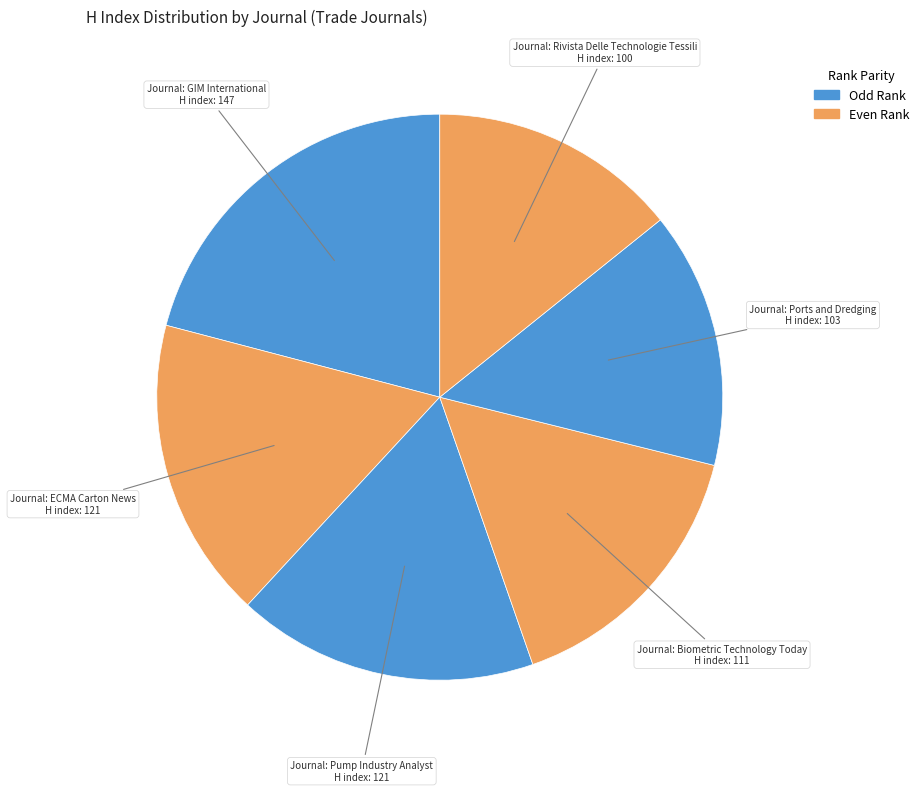

Count the number of slices in the pie.

6